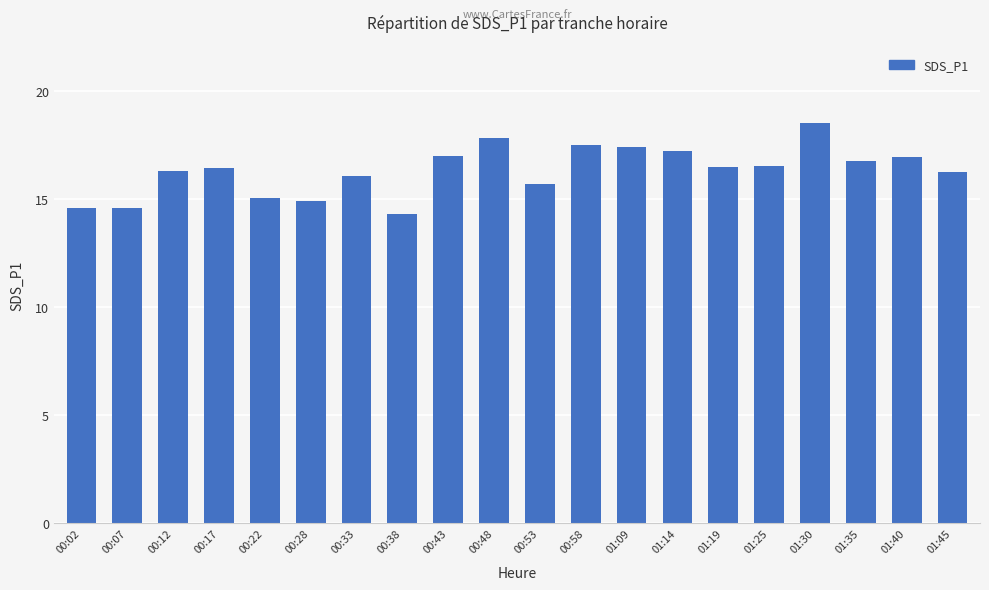

At which category does the chart reach its minimum across all series?

00:38